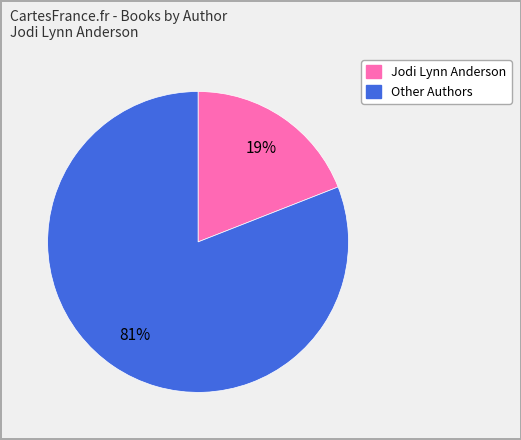

To the nearest percent, what is the difference between the largest and smallest slice percentages?

62%